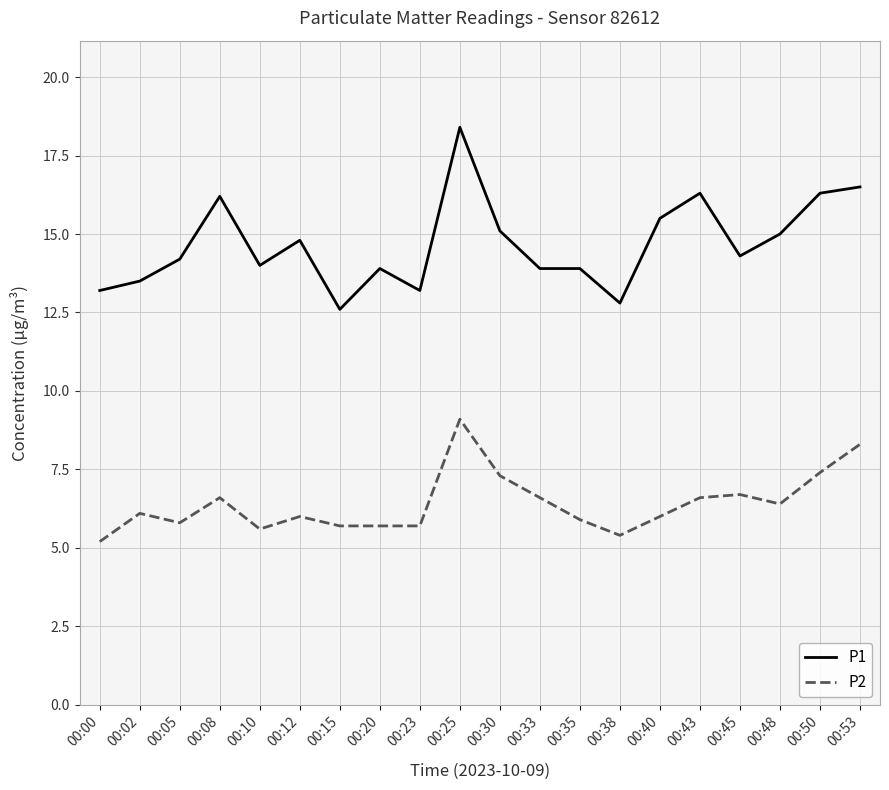

Reading left to right, list all the values displayed in this chart.

P1: 13.2	13.5	14.2	16.2	14.0	14.8	12.6	13.9	13.2	18.4	15.1	13.9	13.9	12.8	15.5	16.3	14.3	15.0	16.3	16.5
P2: 5.2	6.1	5.8	6.6	5.6	6.0	5.7	5.7	5.7	9.1	7.3	6.6	5.9	5.4	6.0	6.6	6.7	6.4	7.4	8.3